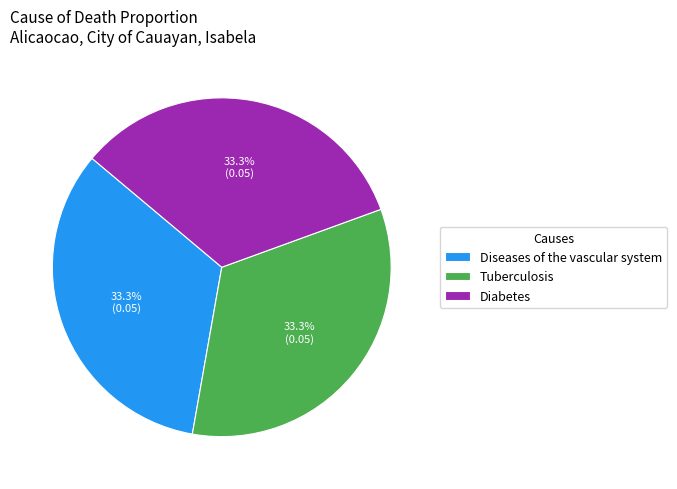

Is Diabetes the majority of the pie?

No